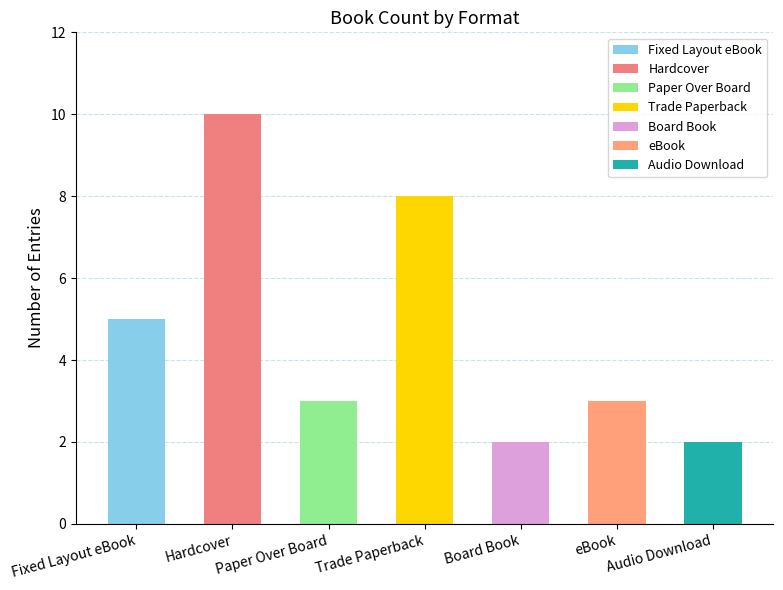

Reading right to left, list all the values displayed in this chart.

2	3	2	8	3	10	5